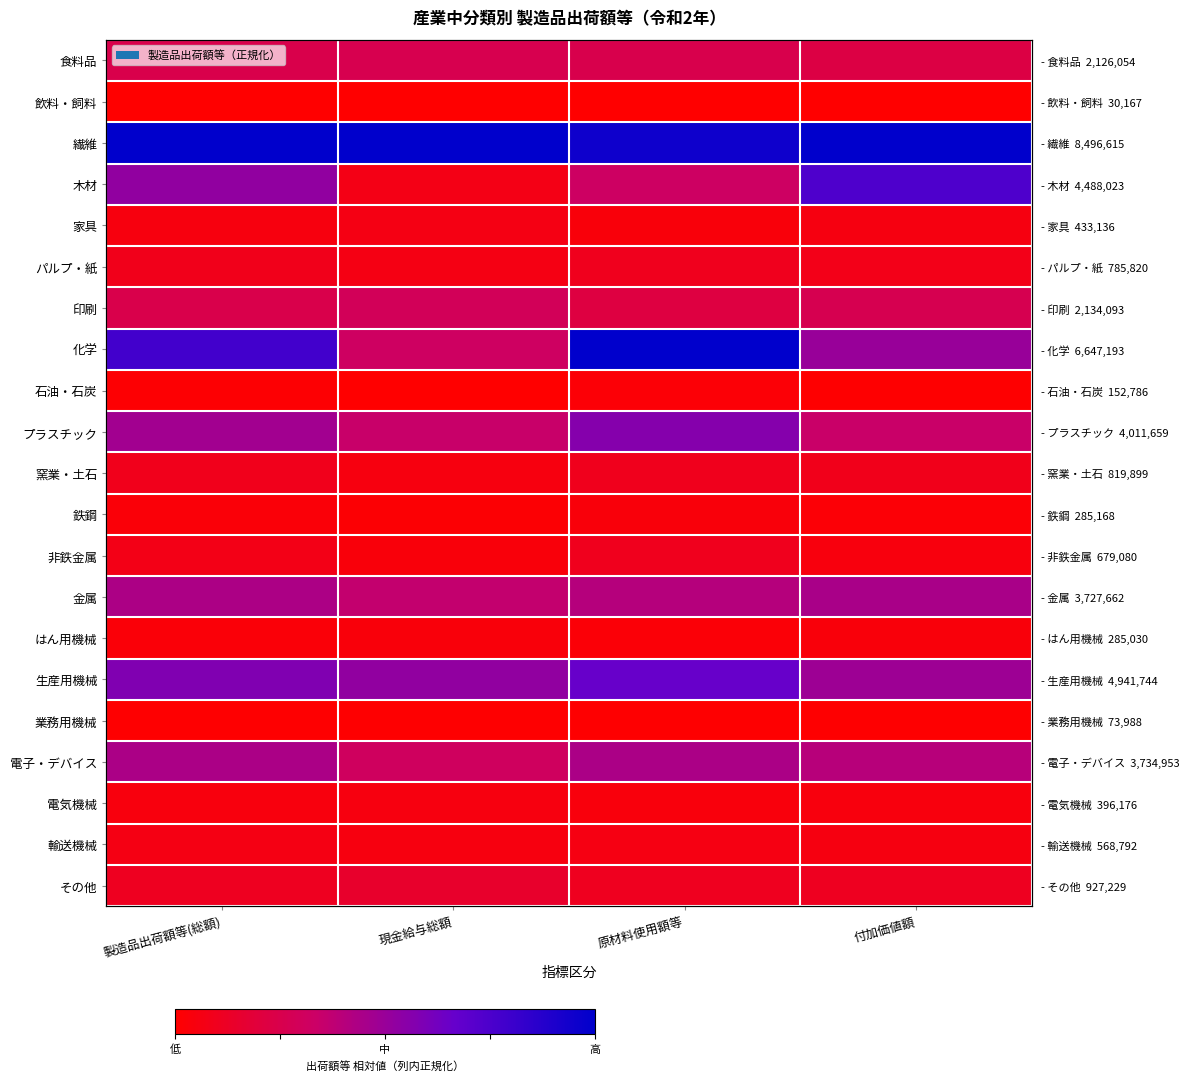

Which label corresponds to the largest value in the chart?

製造品出荷額等(総額)